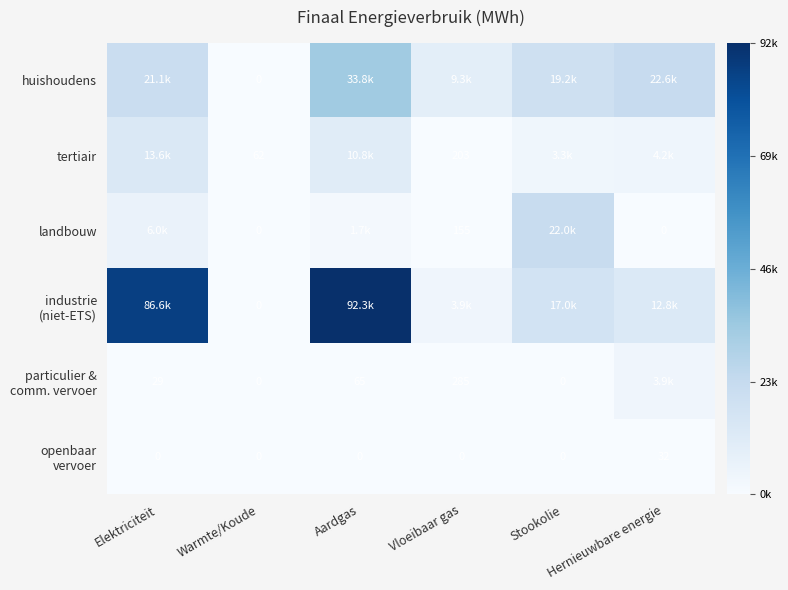

Which series has the largest total across all categories?

industrie (niet-ETS)